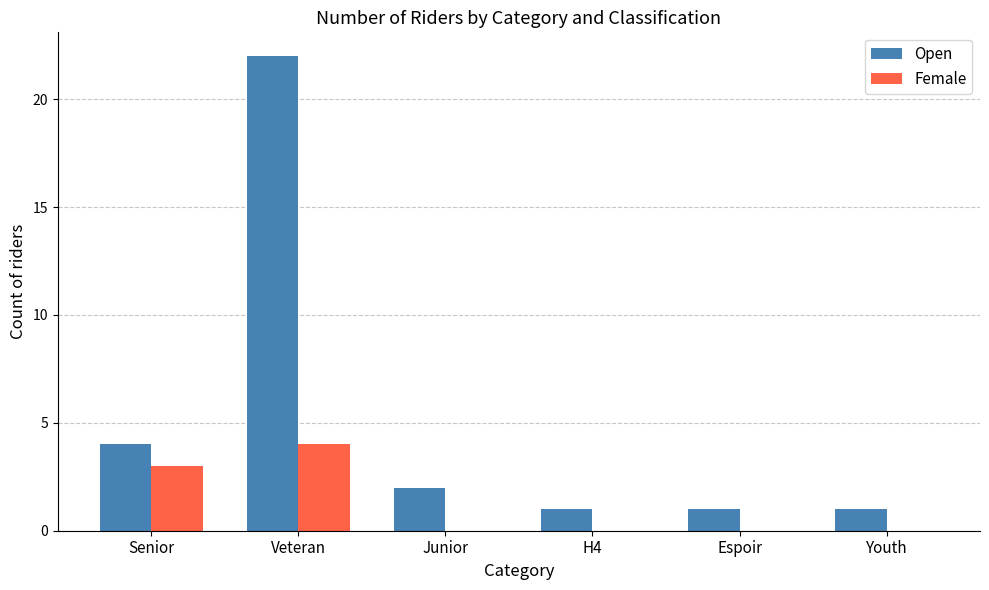

Is it true that Open equals 1 at Junior?

False